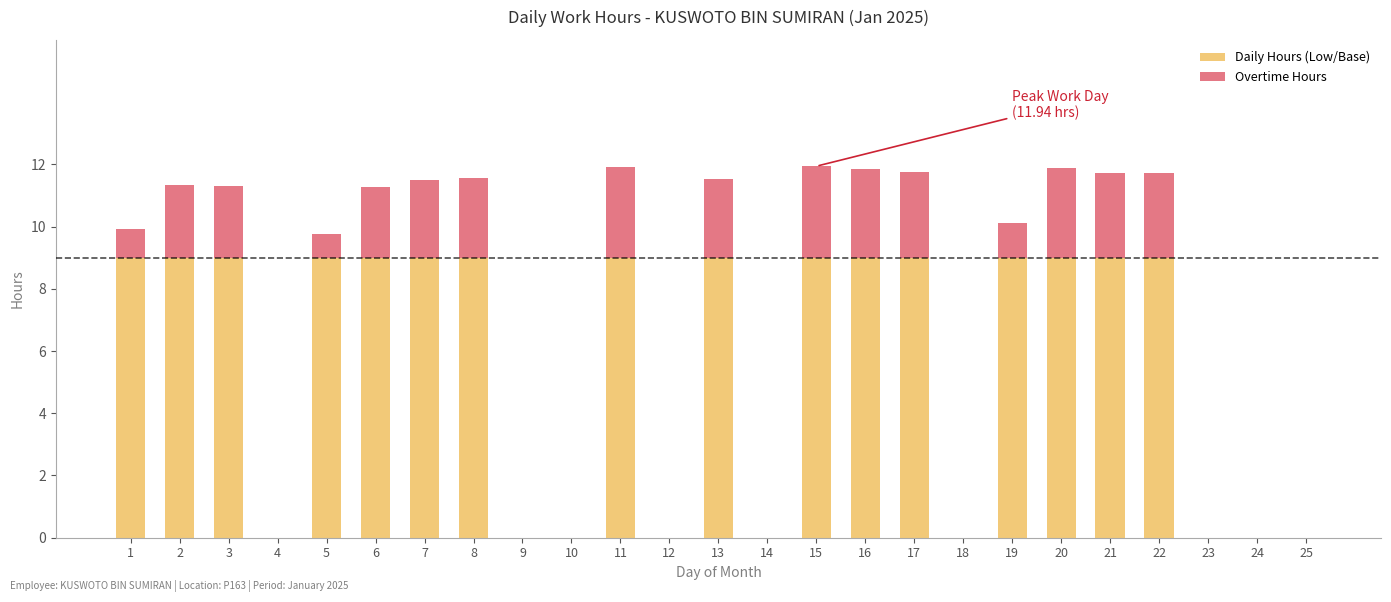

True or false: Daily Hours (Low/Base) has a value of 5.5 at 18.

False